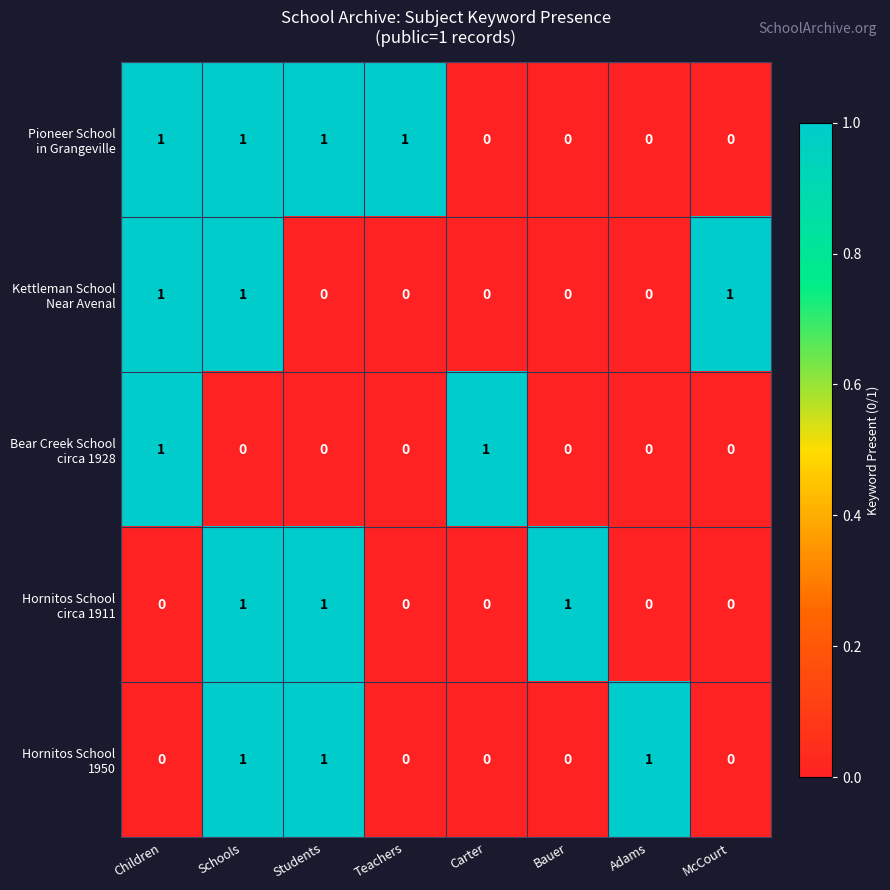

At which category is the sum across all series the highest?

Schools